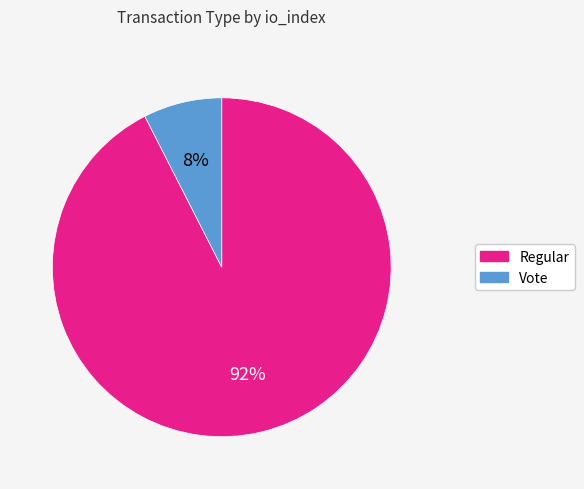

To the nearest percent, what is the combined percentage of Regular and Vote?

100%